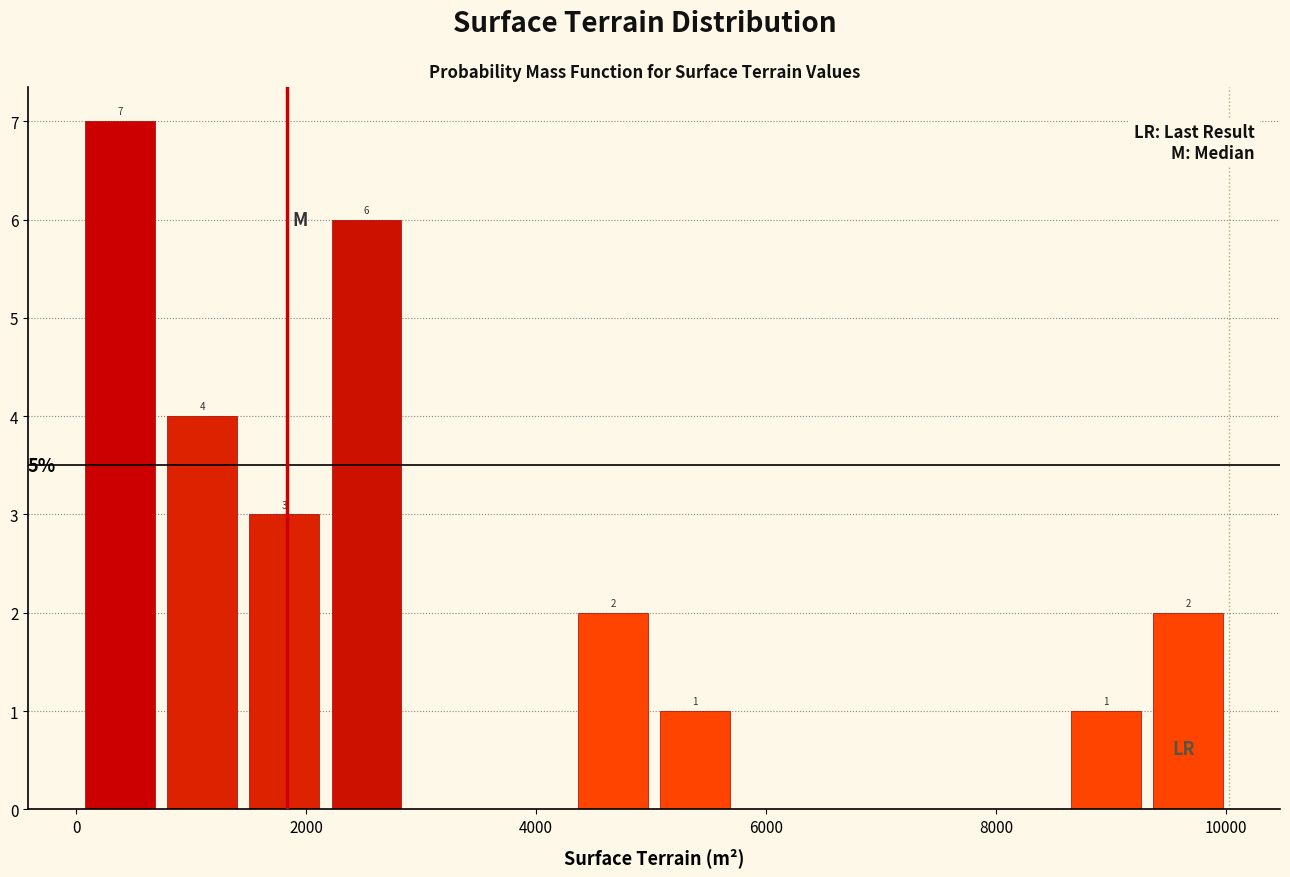

Around what value on the x-axis is the tallest bar? Give the approximate position of its centre, as read against the axis.

400